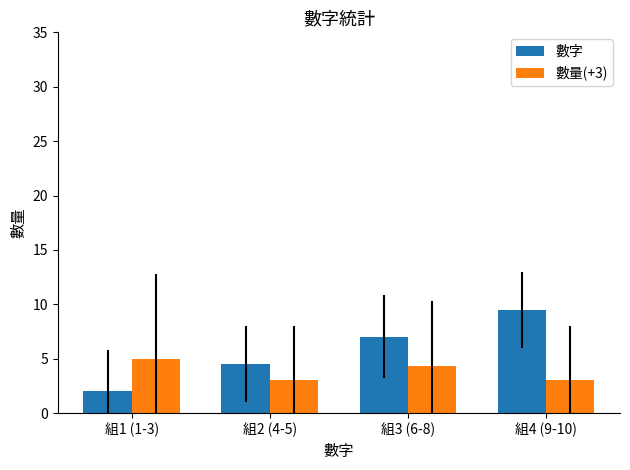

At which category is the sum across all series the highest?

組4 (9-10)